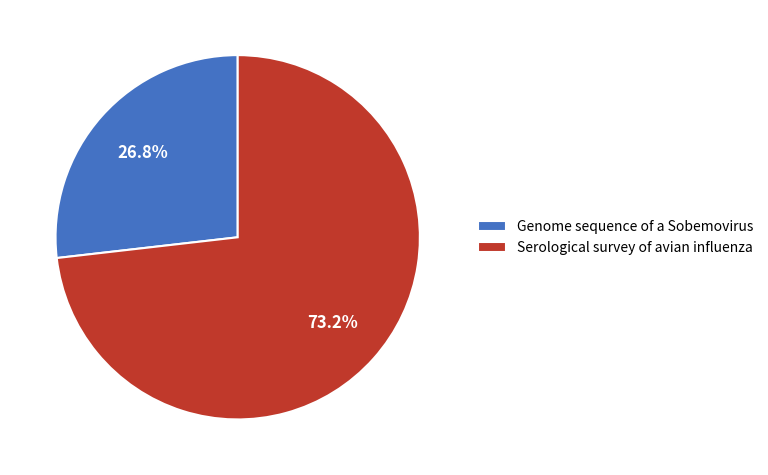

The Genome sequence of a Sobemovirus slice represents 21% of the pie. True or false?

False